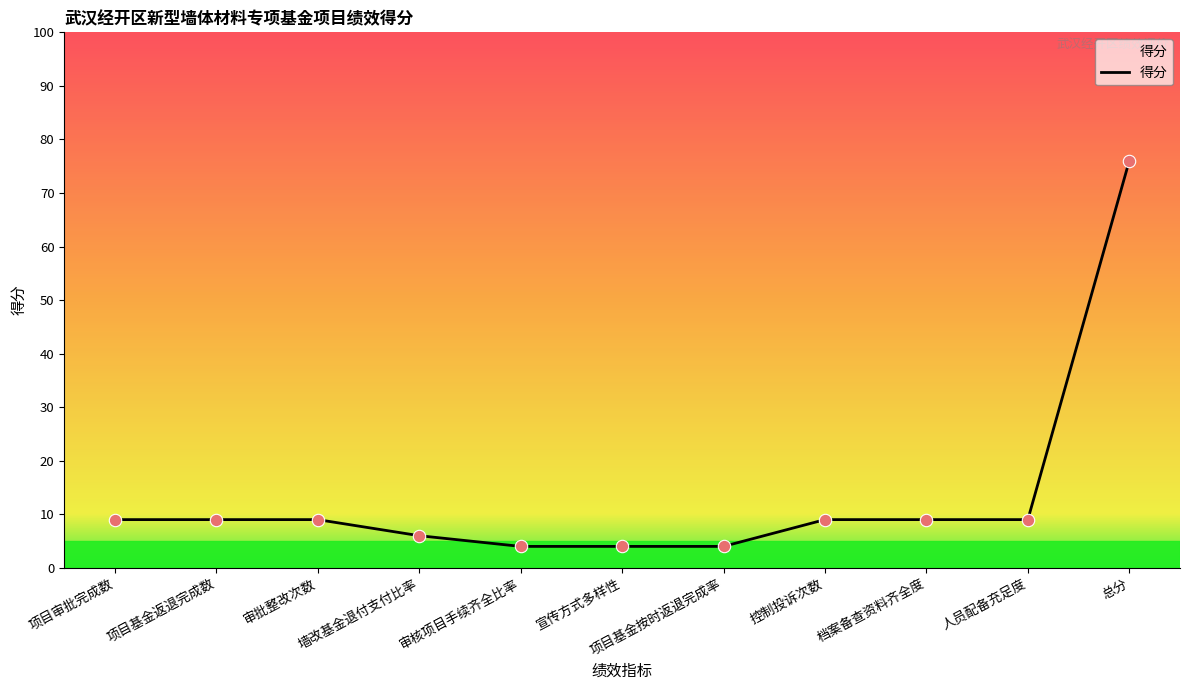

Between 项目审批完成数 and 墙改基金退付支付比率, which is larger?

项目审批完成数